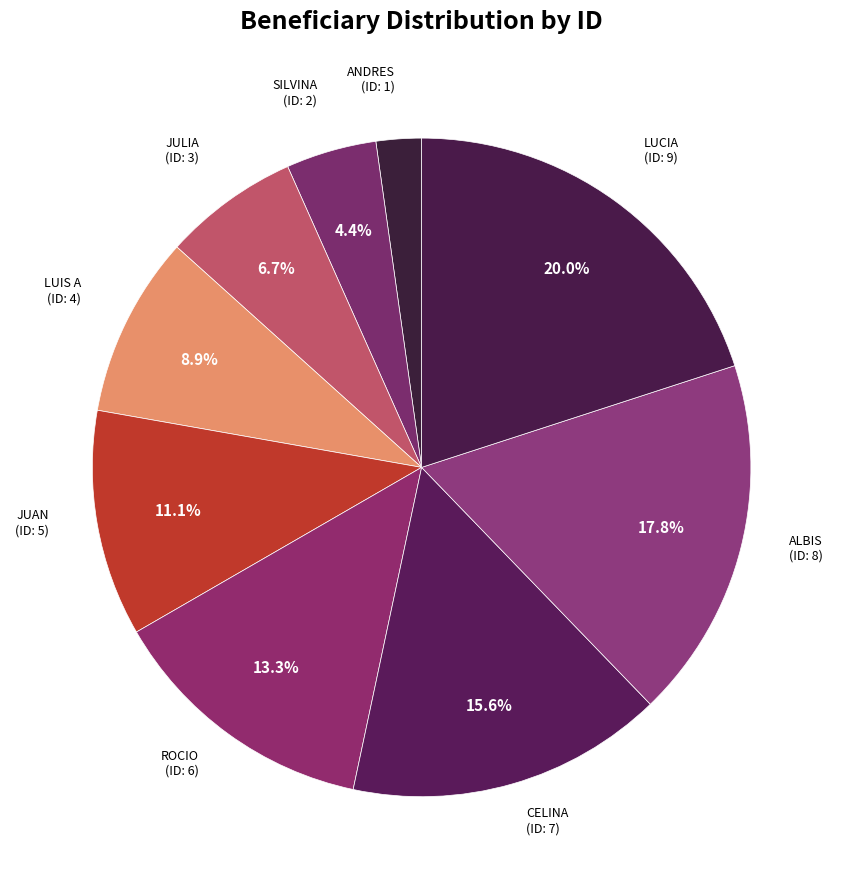

Count the number of slices in the pie.

9